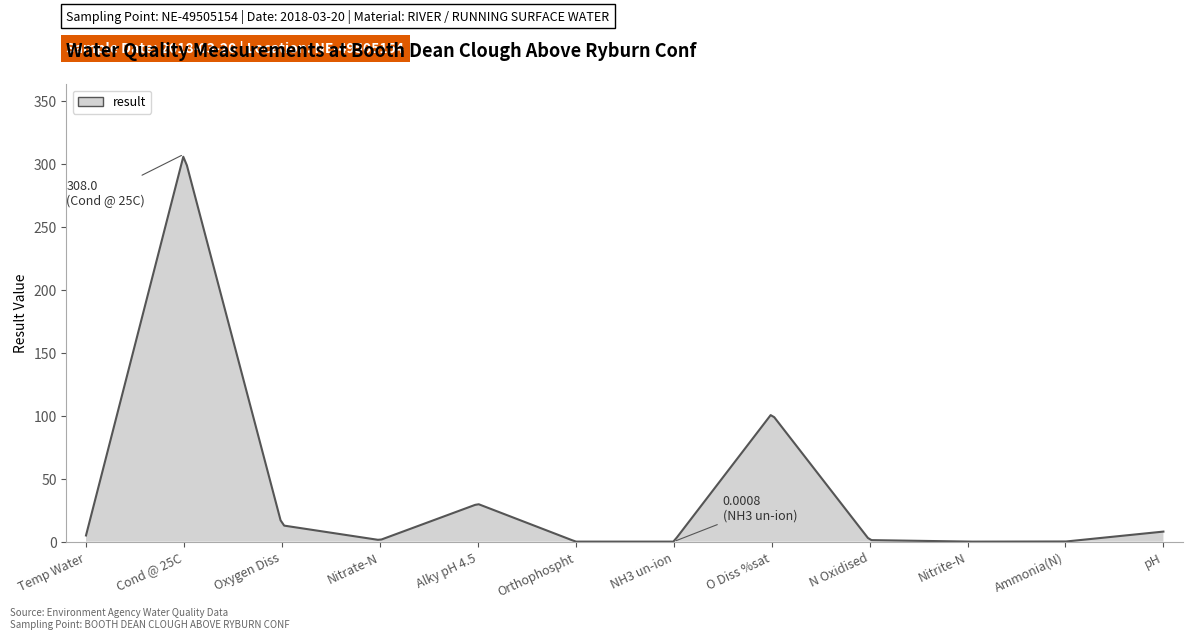

What is the maximum value shown in the chart?

306.0